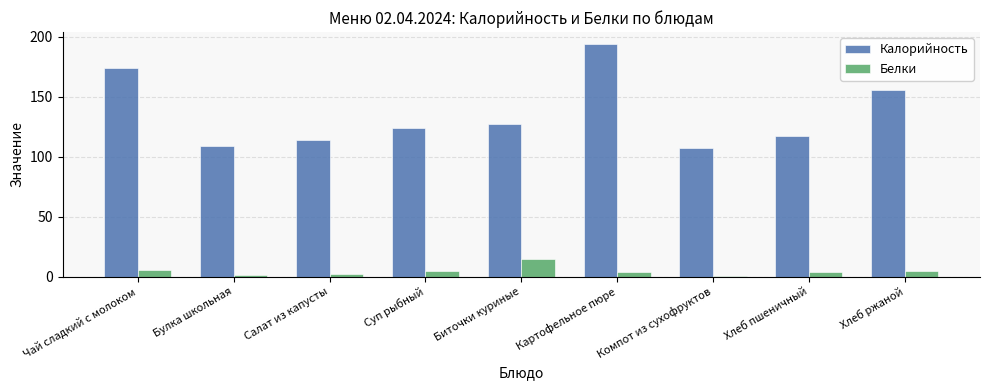

Which series has the widest spread of values?

Калорийность